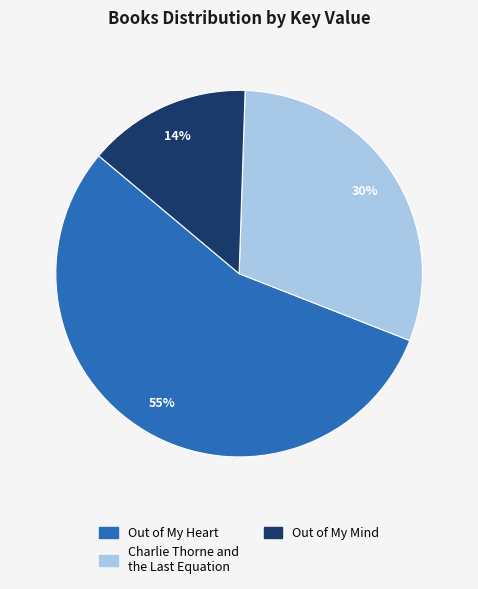

To the nearest percent, what is the difference between the largest and smallest slice percentages?

41%